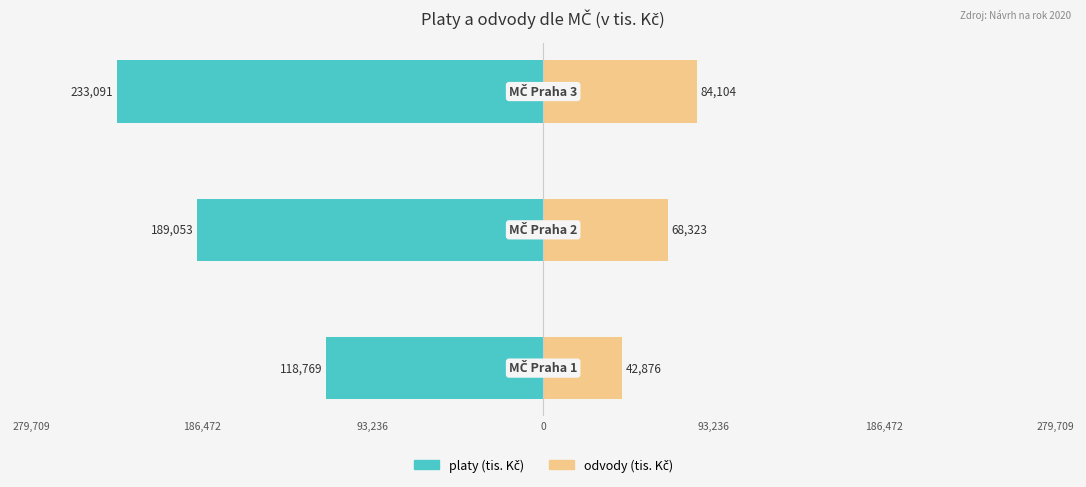

Which series has the largest range (max minus min)?

platy